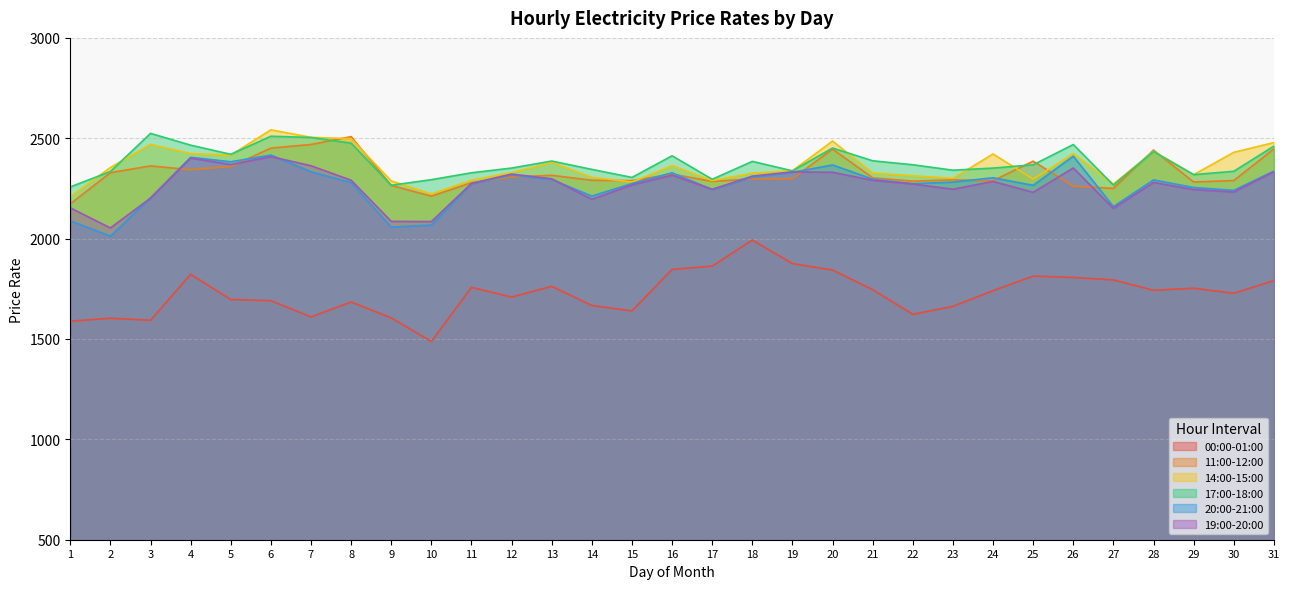

At which label is 20:00-21:00 closest to 2214?

14